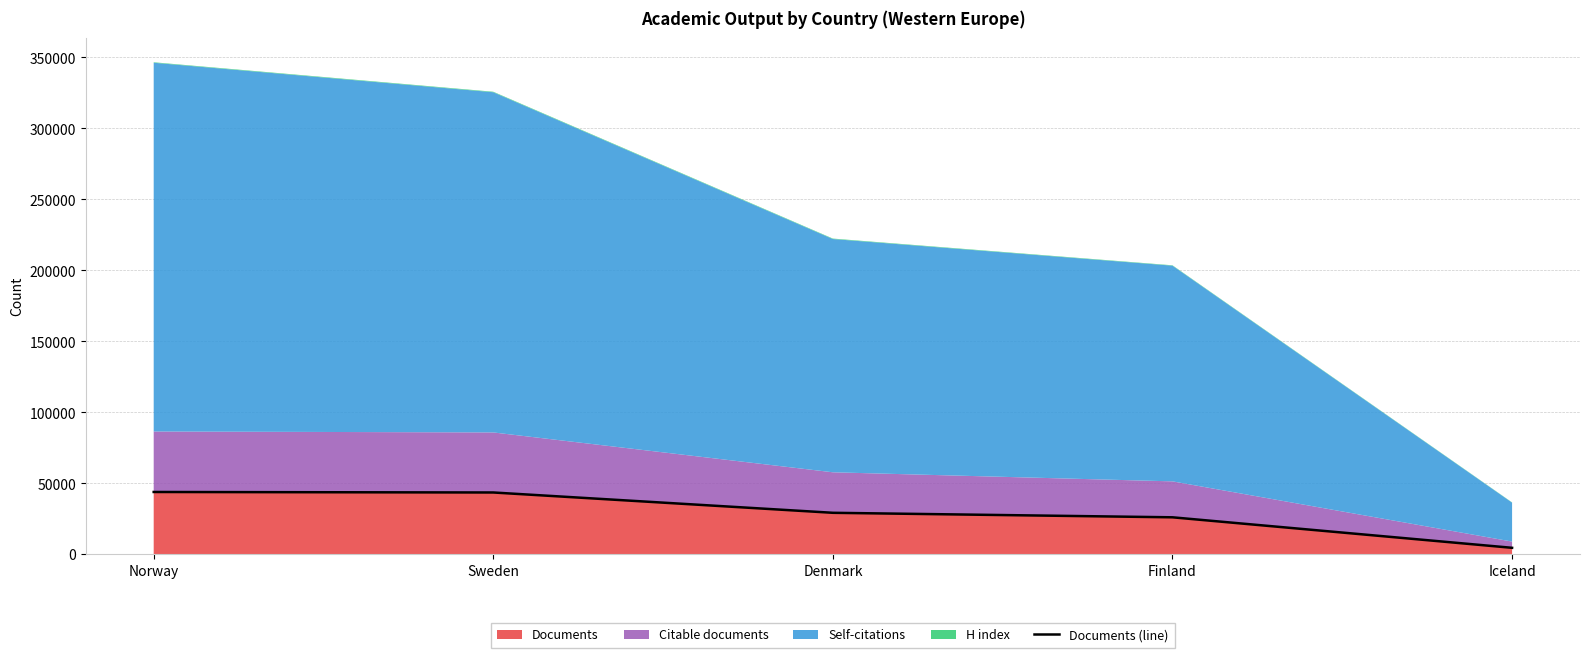

Does the chart have visible grid lines?

Yes